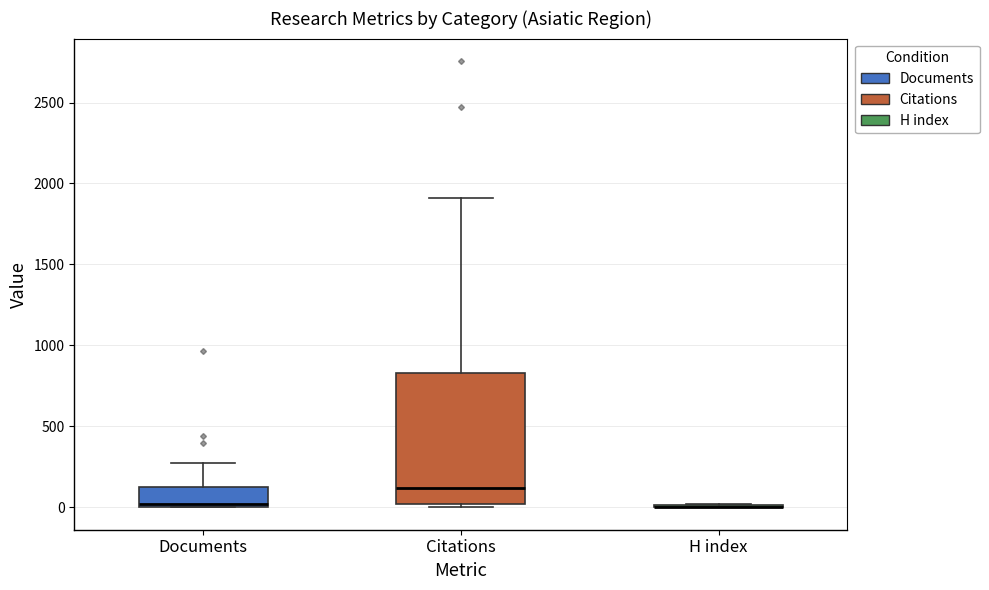

Reading left to right, read every box against the y-axis: the position of its median line, the range the box covers, and the ends of its whiskers. The values are not printed on the chart, so give them approximately, as read against the axis.

Documents: median 0 (just above the box's lower edge), box 0 to 100, whiskers 0 to 300
Citations: median 100, box 0 to 850, whiskers 0 (just below the box's lower edge) to 1900
H index: box collapsed to a line at 0, whiskers 0 to 0